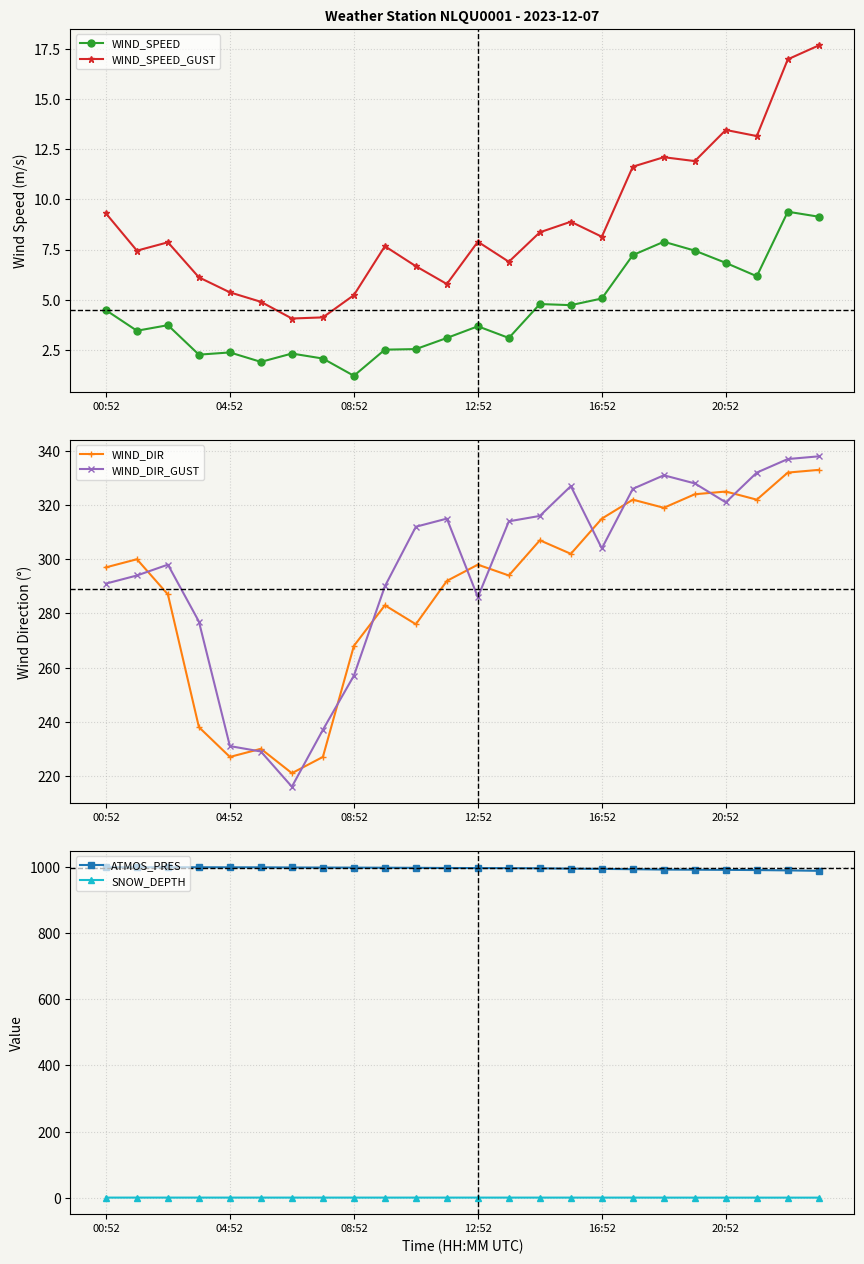

At which label does WIND_SPEED reach its minimum?

08:52